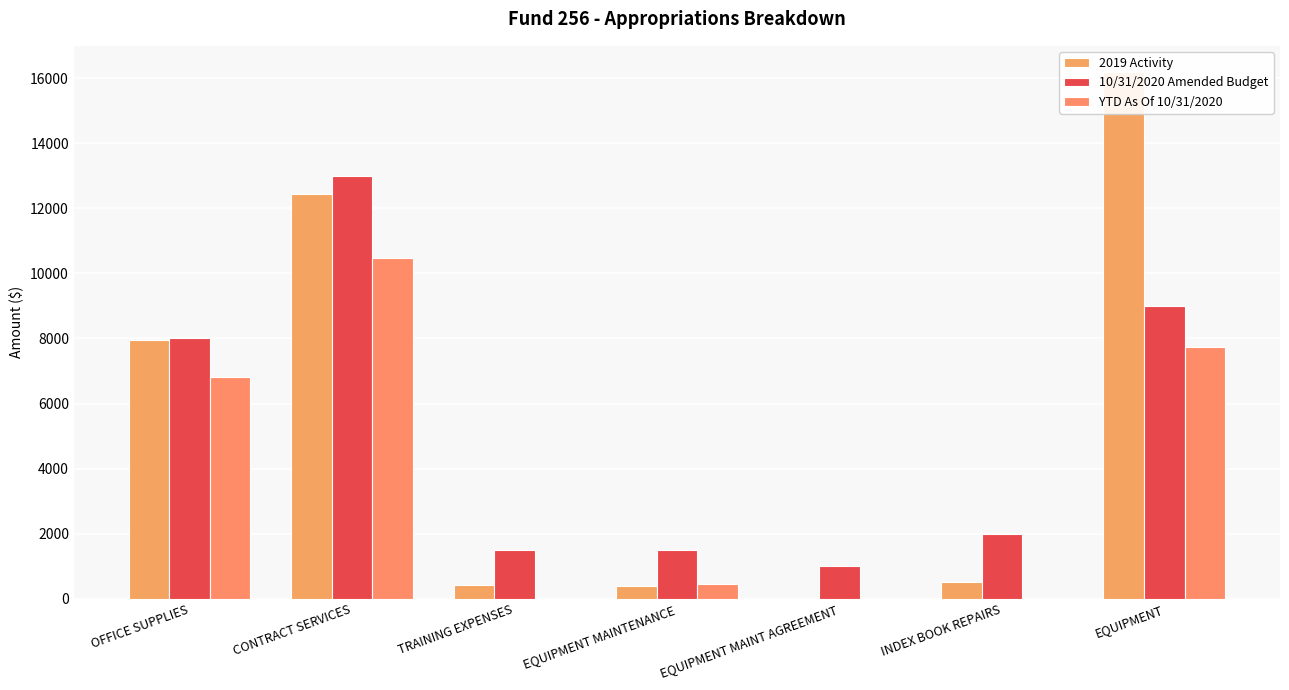

Rank the categories by YTD As Of 10/31/2020 value from highest to lowest.

CONTRACT SERVICES, EQUIPMENT, OFFICE SUPPLIES, EQUIPMENT MAINTENANCE, TRAINING EXPENSES, EQUIPMENT MAINT AGREEMENT, INDEX BOOK REPAIRS